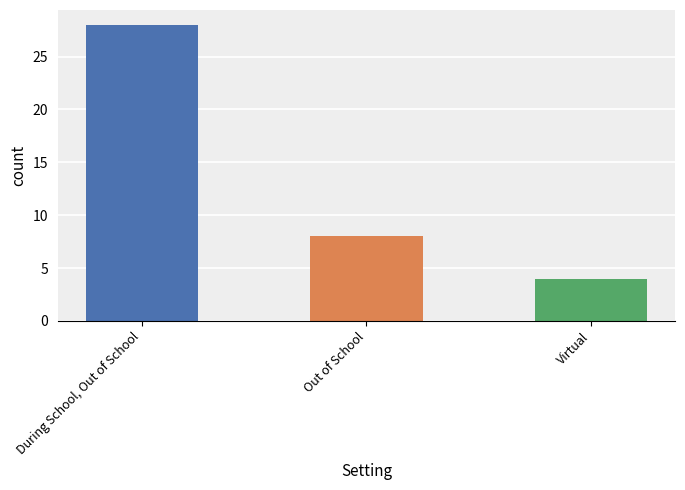

Rank the categories by value from highest to lowest.

During School, Out of School, Out of School, Virtual